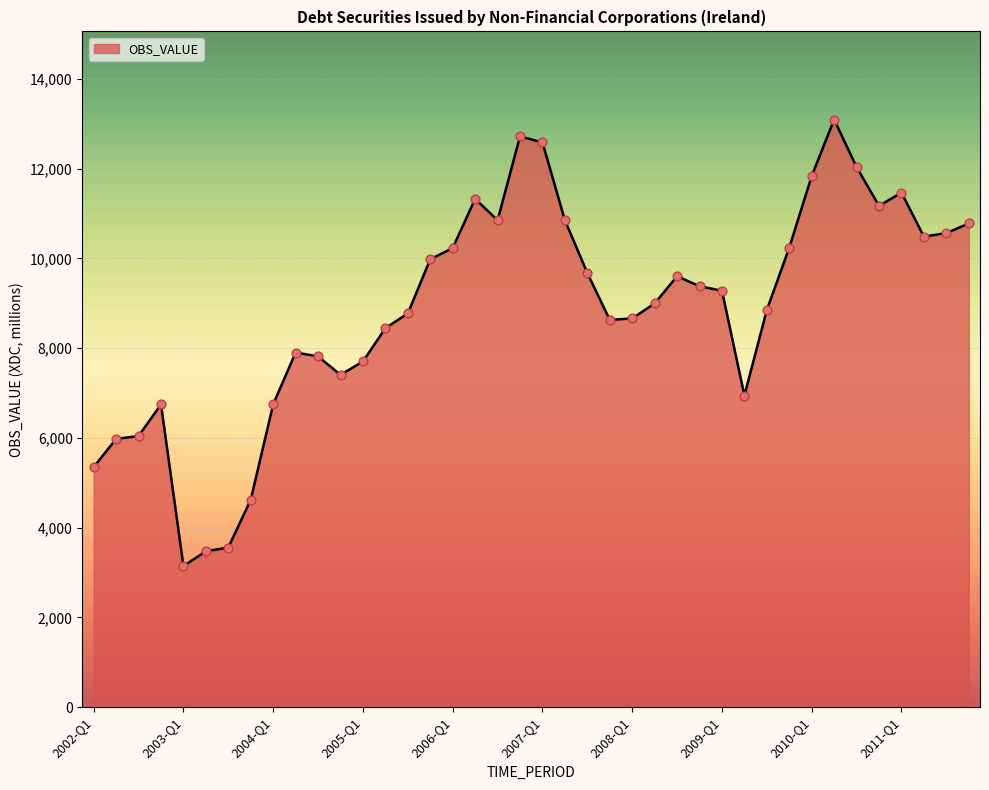

What is the difference between the maximum and minimum values?

9952